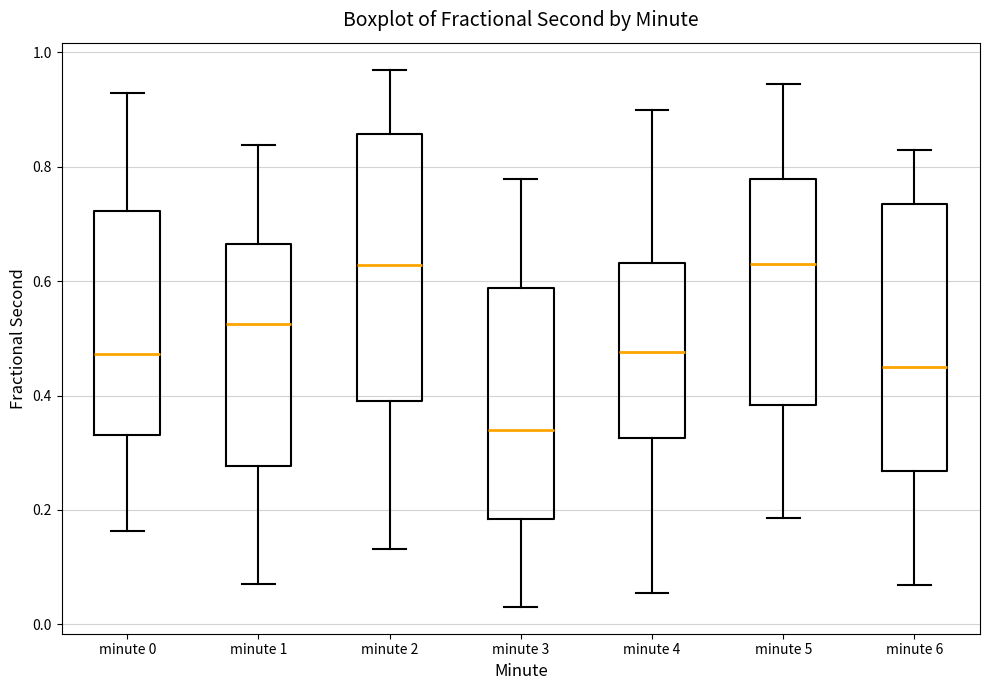

Reading left to right, transcribe this box plot: for each box, give where its median line is, the range the box spans, and where its two whiskers end, as read against the y-axis. The values are not printed on the chart, so give them approximately, as read against the axis.

minute 0: median 0.48, box 0.34 to 0.72, whiskers 0.16 to 0.92
minute 1: median 0.52, box 0.28 to 0.66, whiskers 0.08 to 0.84
minute 2: median 0.62, box 0.40 to 0.86, whiskers 0.14 to 0.96
minute 3: median 0.34, box 0.18 to 0.58, whiskers 0.04 to 0.78
minute 4: median 0.48, box 0.32 to 0.64, whiskers 0.06 to 0.90
minute 5: median 0.64, box 0.38 to 0.78, whiskers 0.18 to 0.94
minute 6: median 0.44, box 0.26 to 0.74, whiskers 0.06 to 0.82